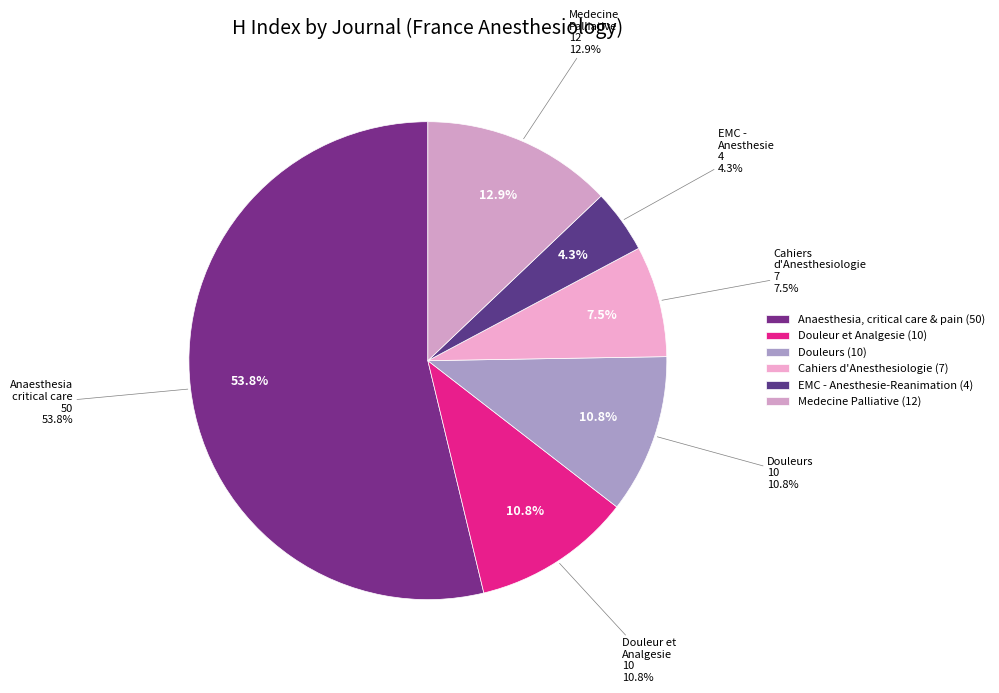

To the nearest percent, what is the average slice percentage?

17%